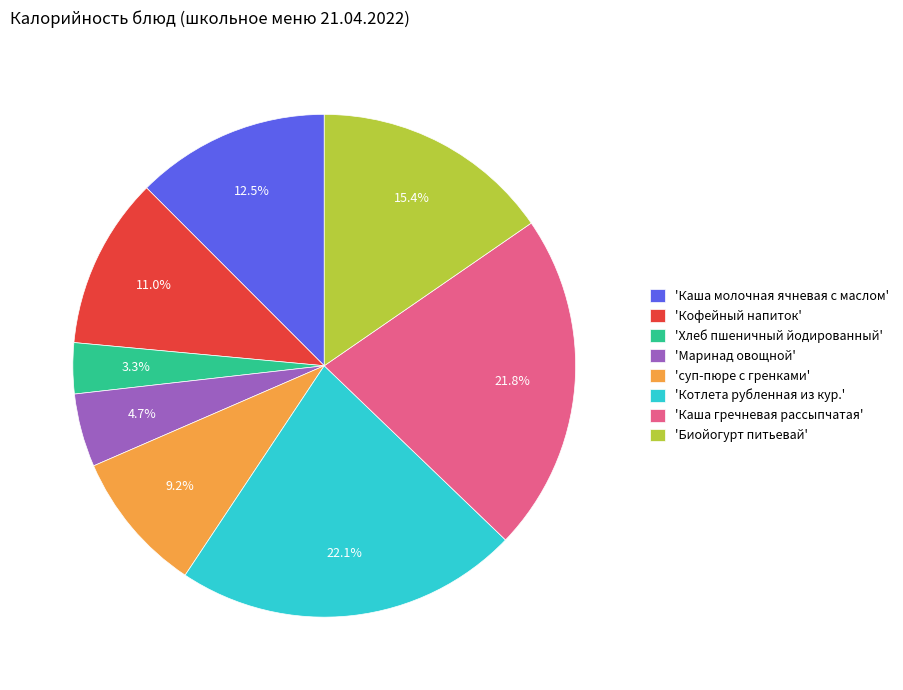

Combined, what portion of the pie is 'Котлета рубленная из кур.' and 'Хлеб пшеничный йодированный'?

25.4%